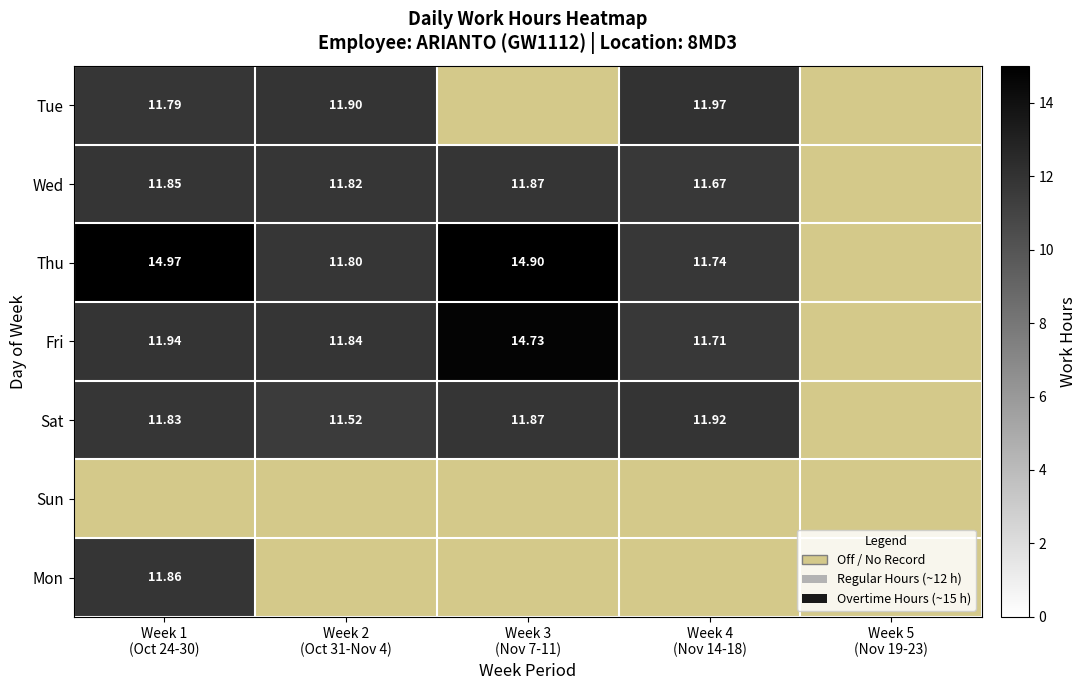

Which category has the lowest value across all series?

Week 2
(Oct 31-Nov 4)